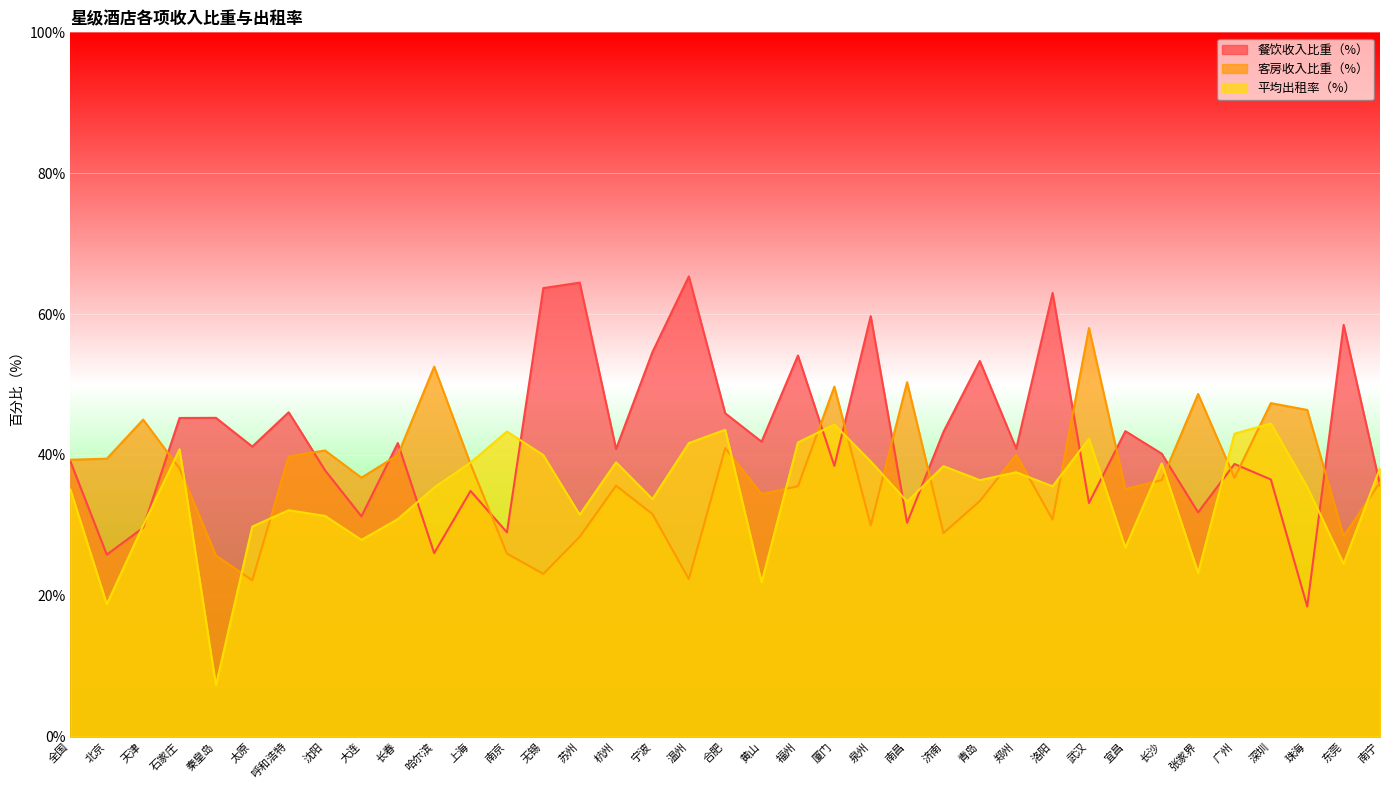

True or false: 客房收入比重（%） and 餐饮收入比重（%） cross at least once.

True